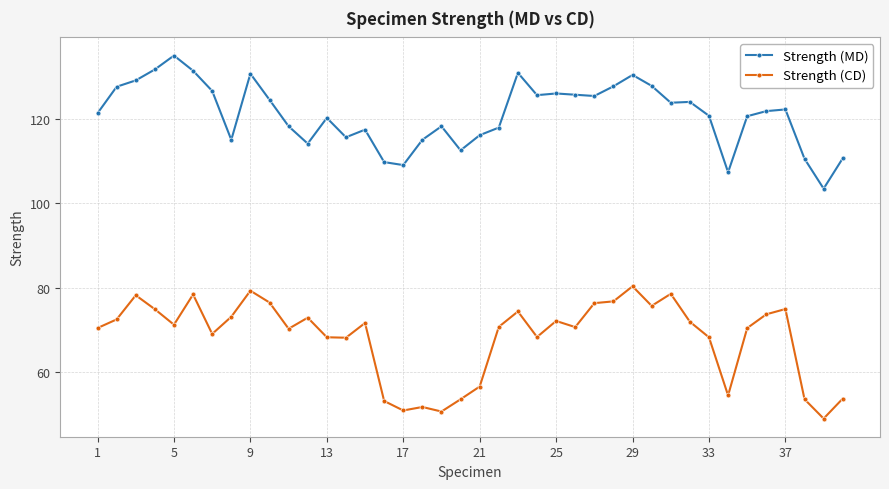

True or false: Strength (CD) and Strength (MD) intersect in this chart.

False